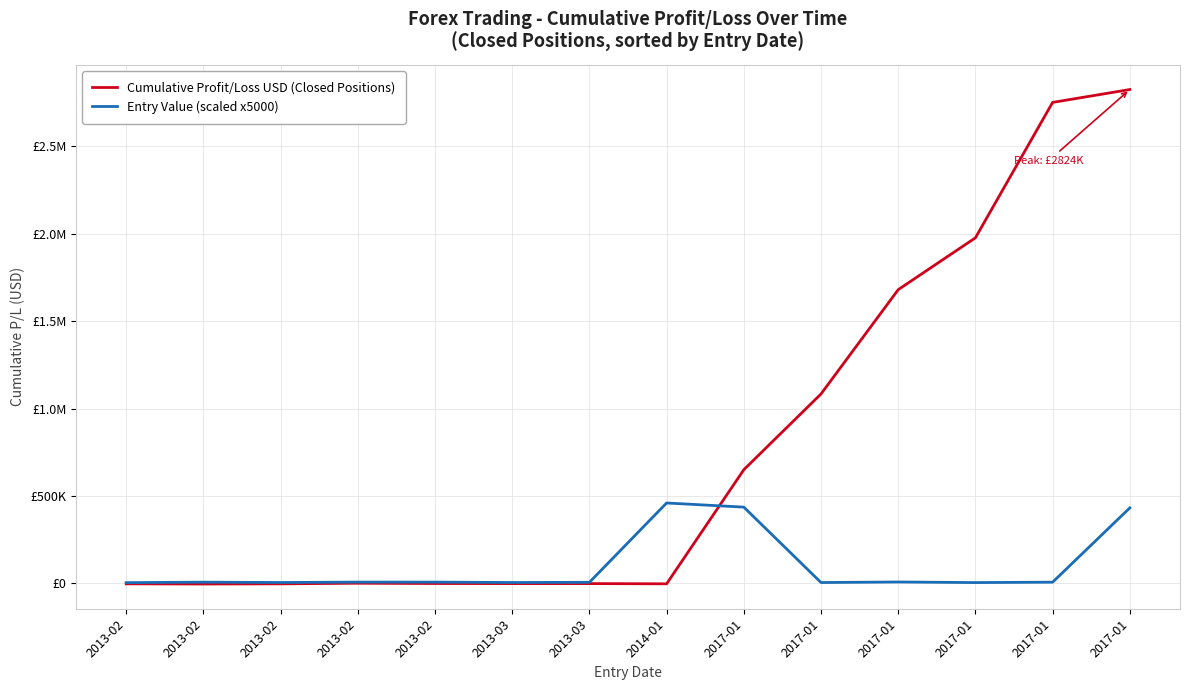

What are all the series names shown in the legend?

Cumulative Profit/Loss USD (Closed Positions), Entry Value (scaled x5000)